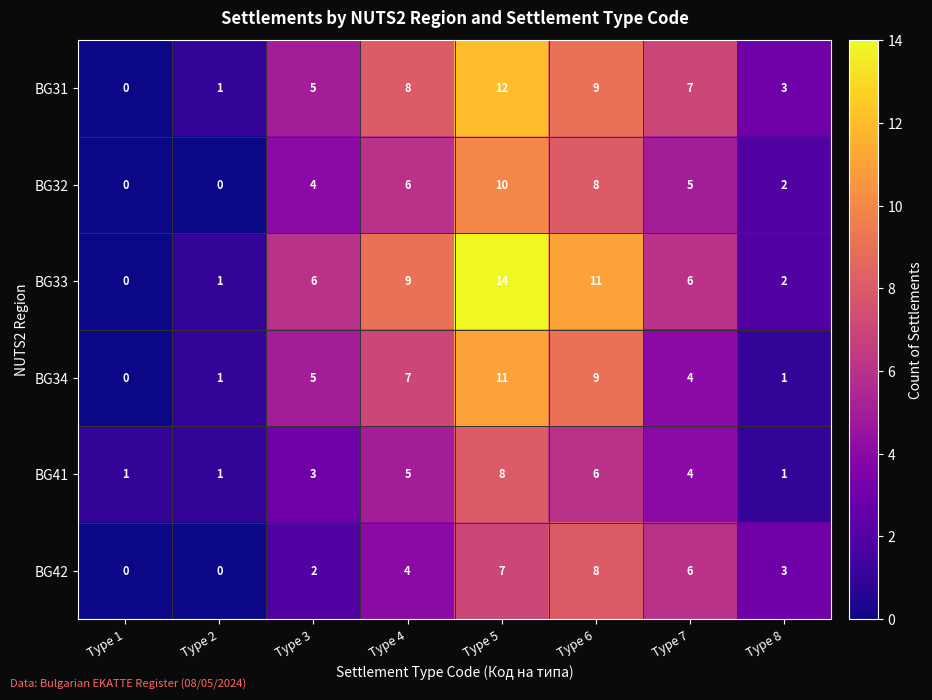

What is the sum of all BG41 values?

29